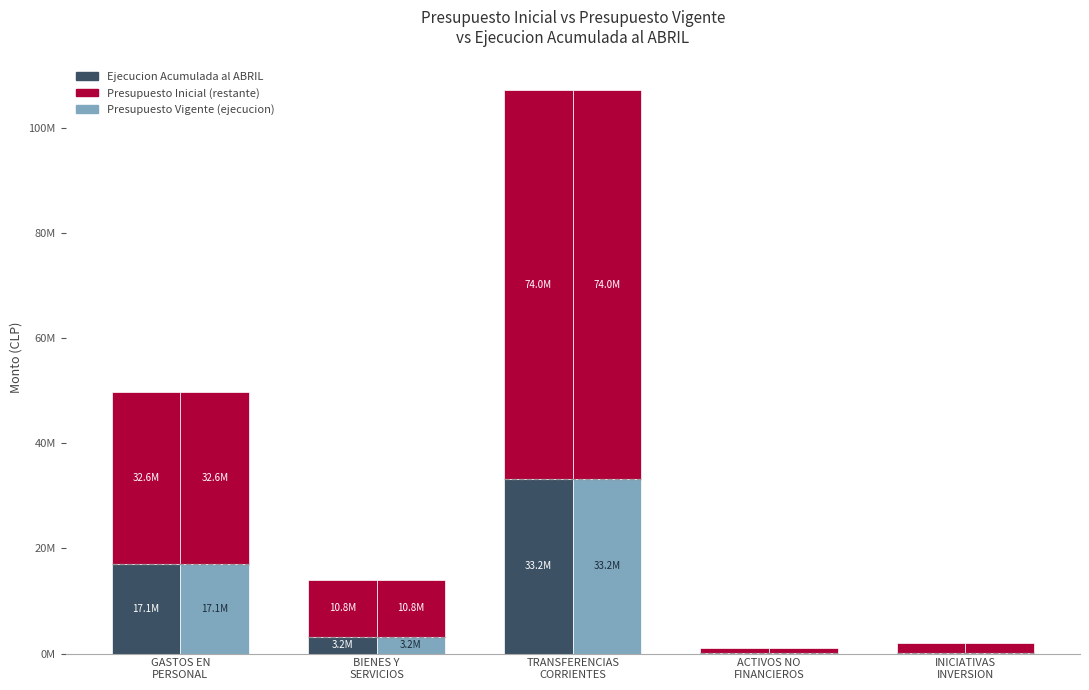

How many categories are shown in the chart?

5